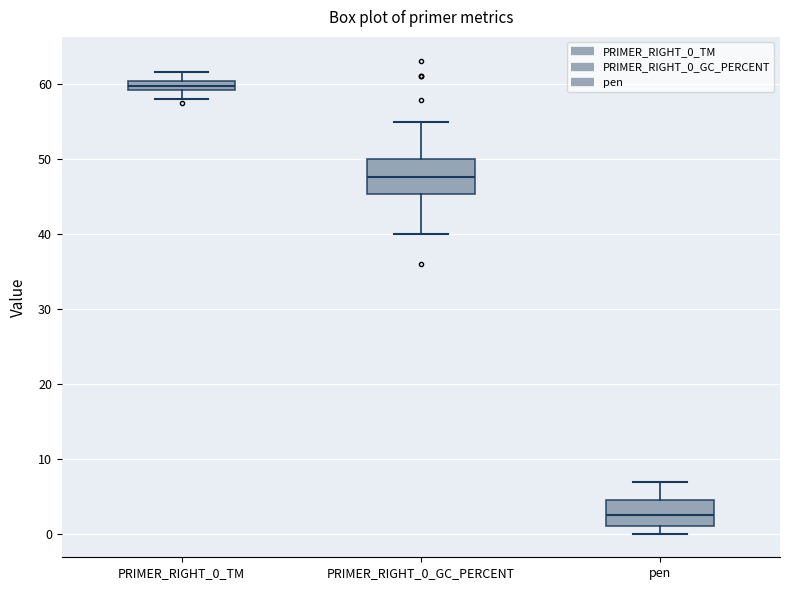

Which box is the tallest, from its lower edge to its upper edge?

PRIMER_RIGHT_0_GC_PERCENT